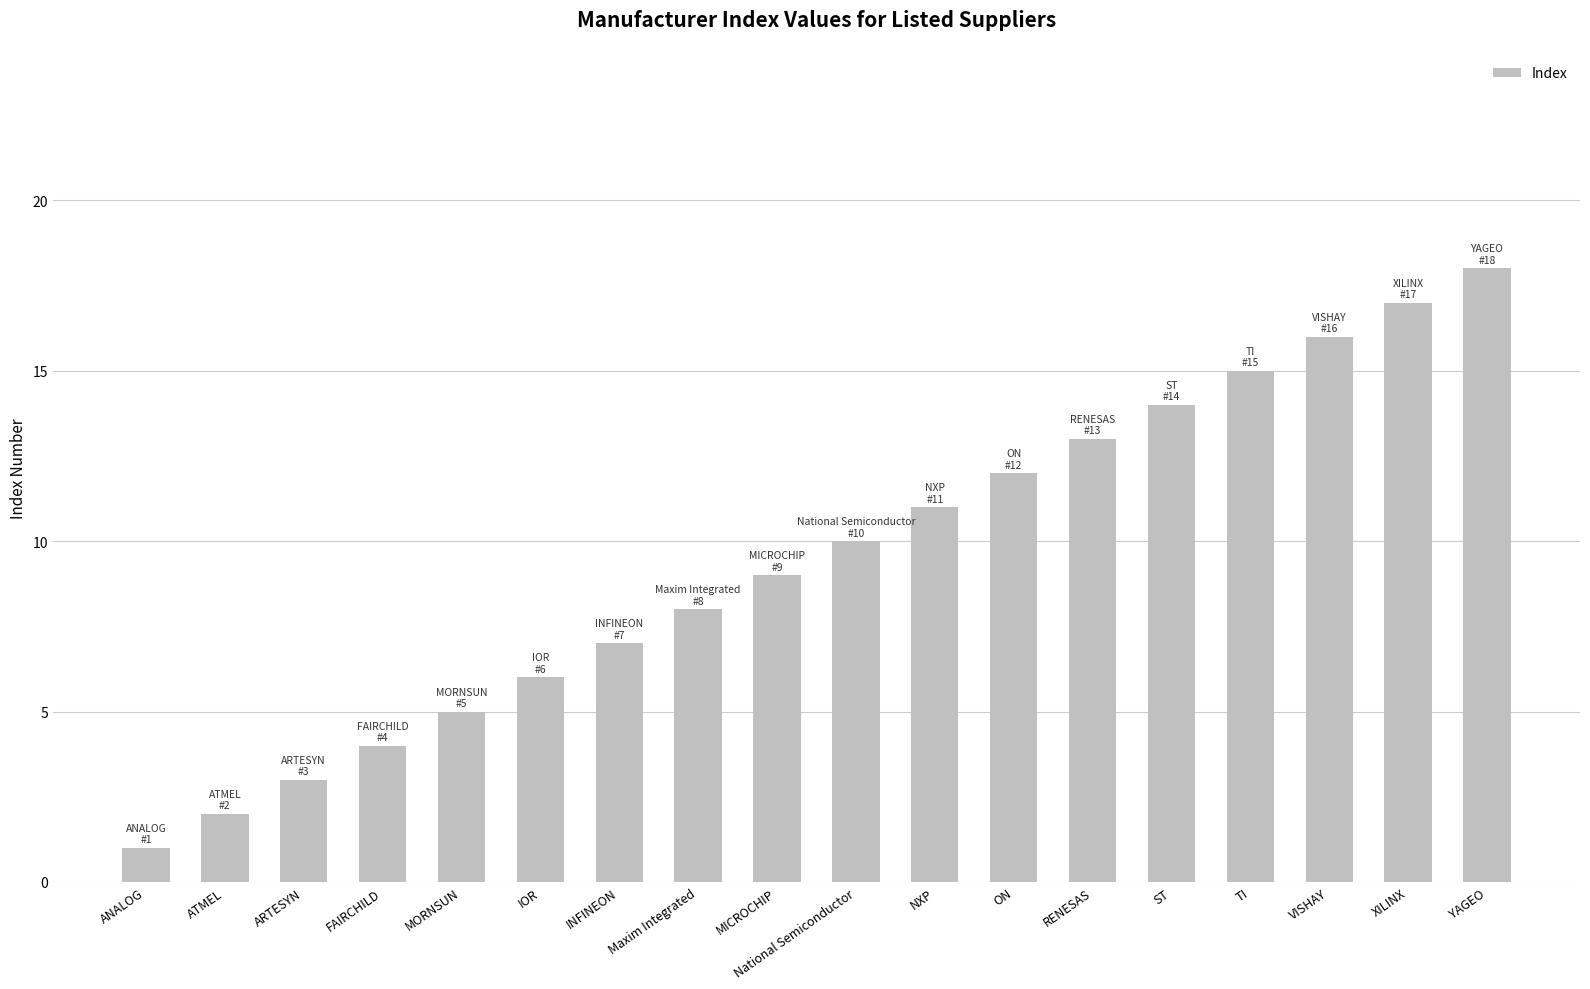

Reading left to right, extract all data points from this chart.

ANALOG=1	ATMEL=2	ARTESYN=3	FAIRCHILD=4	MORNSUN=5	IOR=6	INFINEON=7	Maxim Integrated=8	MICROCHIP=9	National Semiconductor=10	NXP=11	ON=12	RENESAS=13	ST=14	TI=15	VISHAY=16	XILINX=17	YAGEO=18